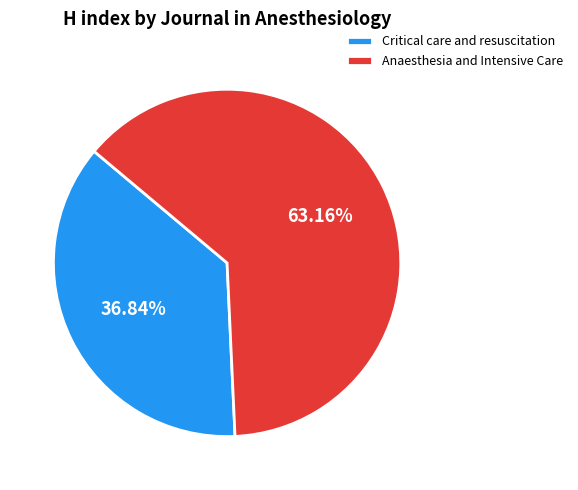

Rank the categories by value from lowest to highest.

Critical care and resuscitation, Anaesthesia and Intensive Care